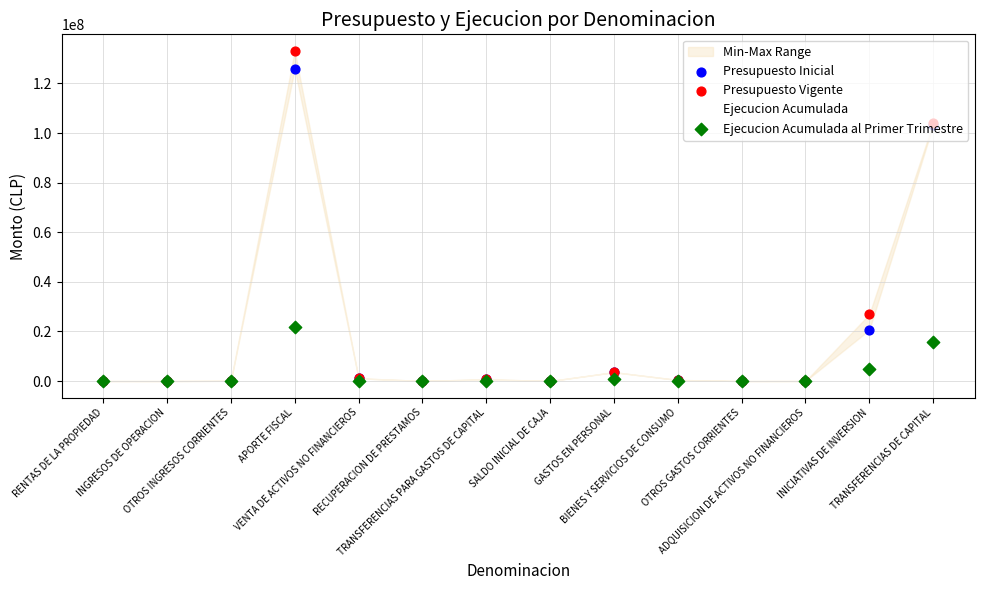

Is the value of Ejecucion Acumulada al Primer Trimestre at OTROS GASTOS CORRIENTES greater than the value of Presupuesto Inicial at INICIATIVAS DE INVERSION?

No